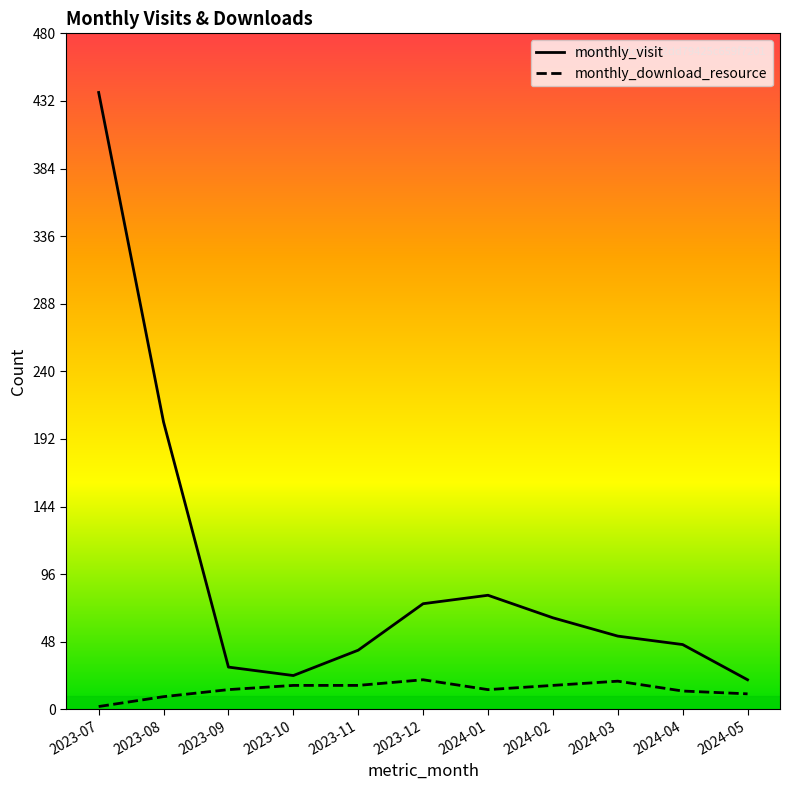

What is the difference between the monthly_visit values at 2024-03 and 2024-05?

31